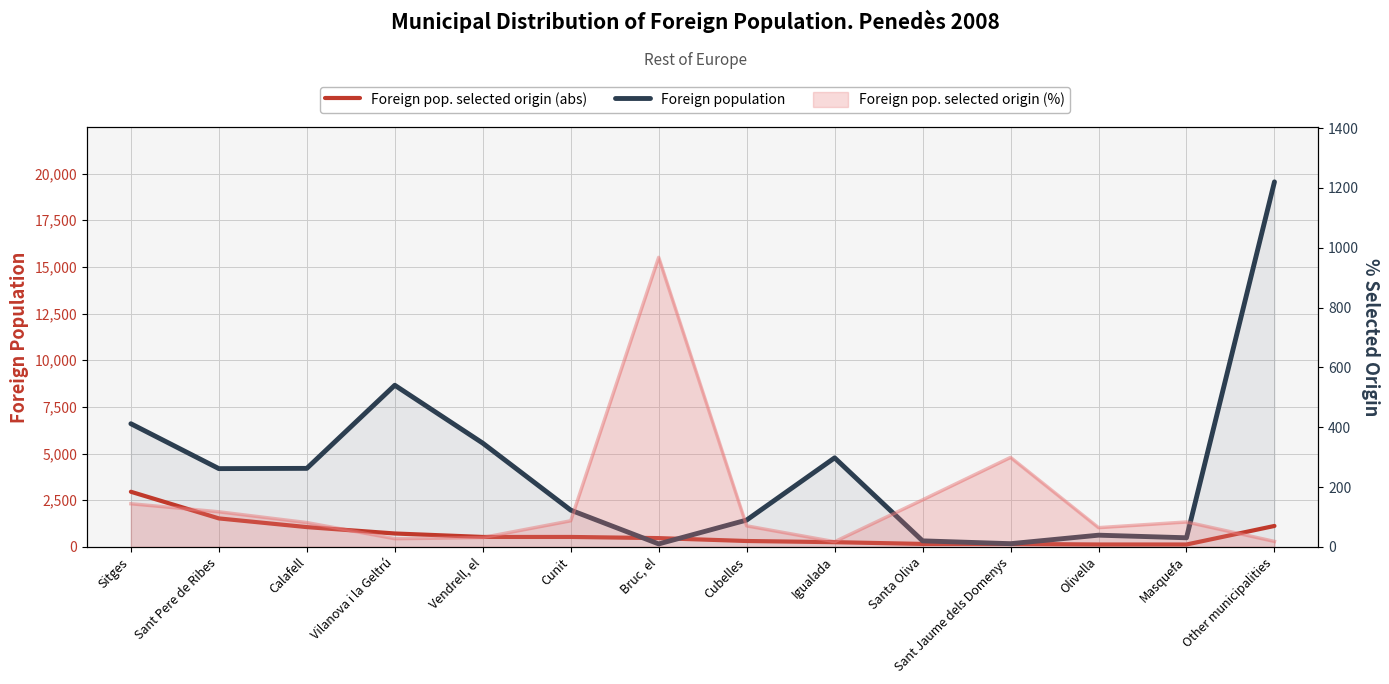

What is the value of the Foreign pop. selected origin (abs) point at the 14th from the left?

1118